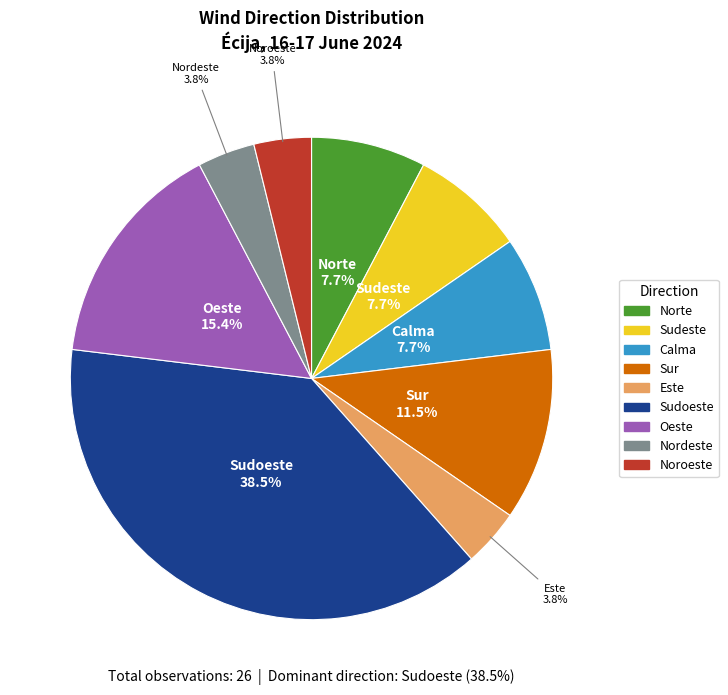

What is the largest slice in the pie chart?

Sudoeste